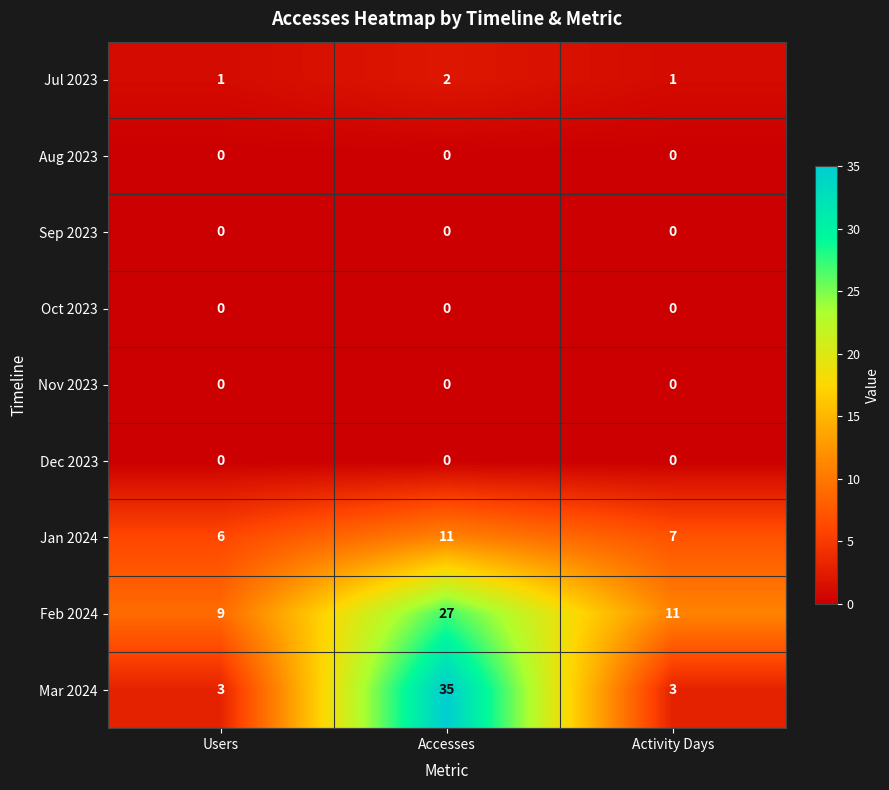

What is the approximate value of Mar 2024 at Users?

3